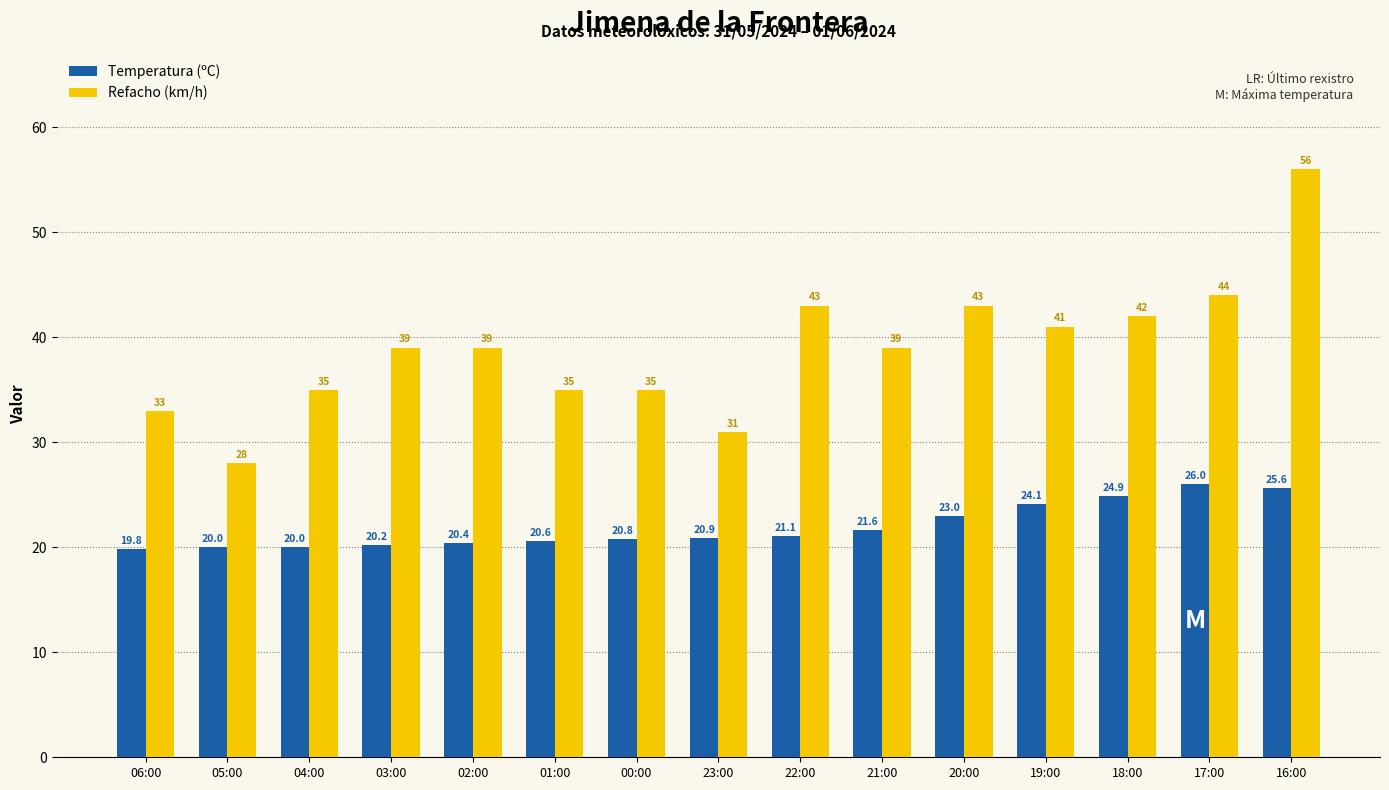

What is the label of the 11th bar from the left?

20:00